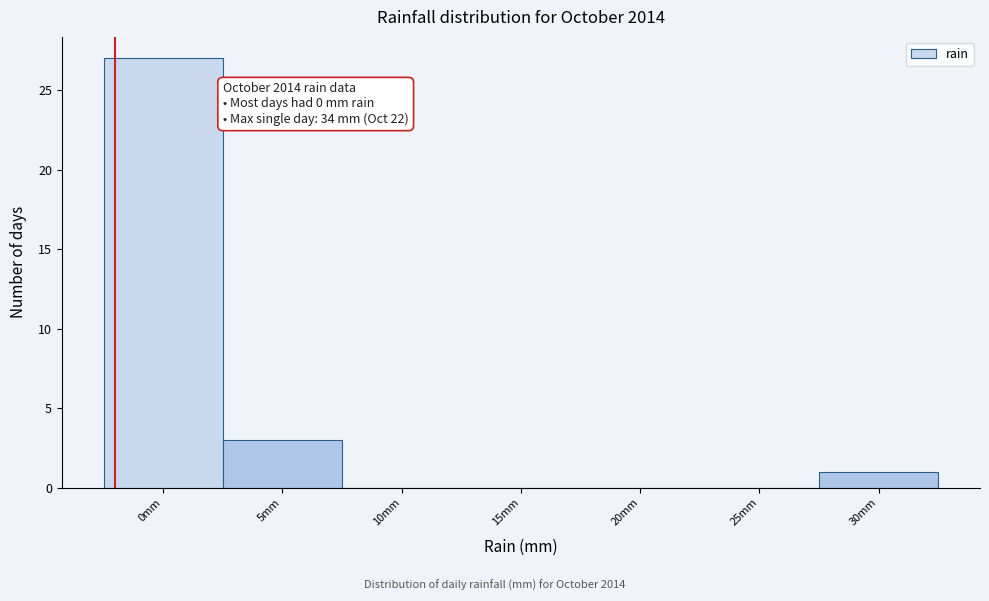

Reading left to right, extract all data points from this chart.

0mm=27	5mm=3	10mm=0	15mm=0	20mm=0	25mm=0	30mm=1